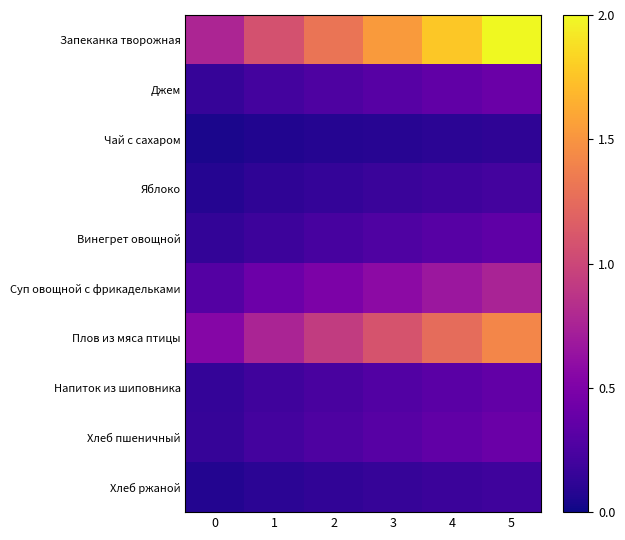

At 2, list the series in order from smallest to largest.

Чай с сахаром, Хлеб ржаной, Яблоко, Винегрет овощной, Напиток из шиповника, Хлеб пшеничный, Джем, Суп овощной с фрикадельками, Плов из мяса птицы, Запеканка творожная